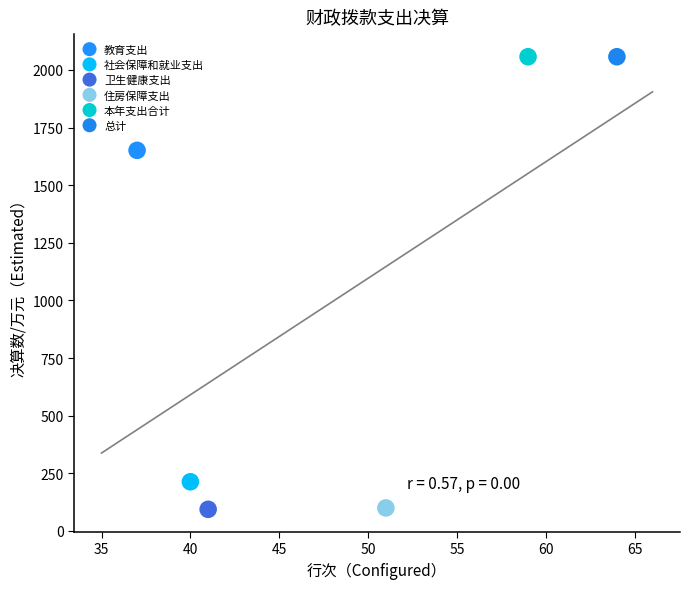

What are all the series names shown in the legend?

教育支出, 社会保障和就业支出, 卫生健康支出, 住房保障支出, 本年支出合计, 总计